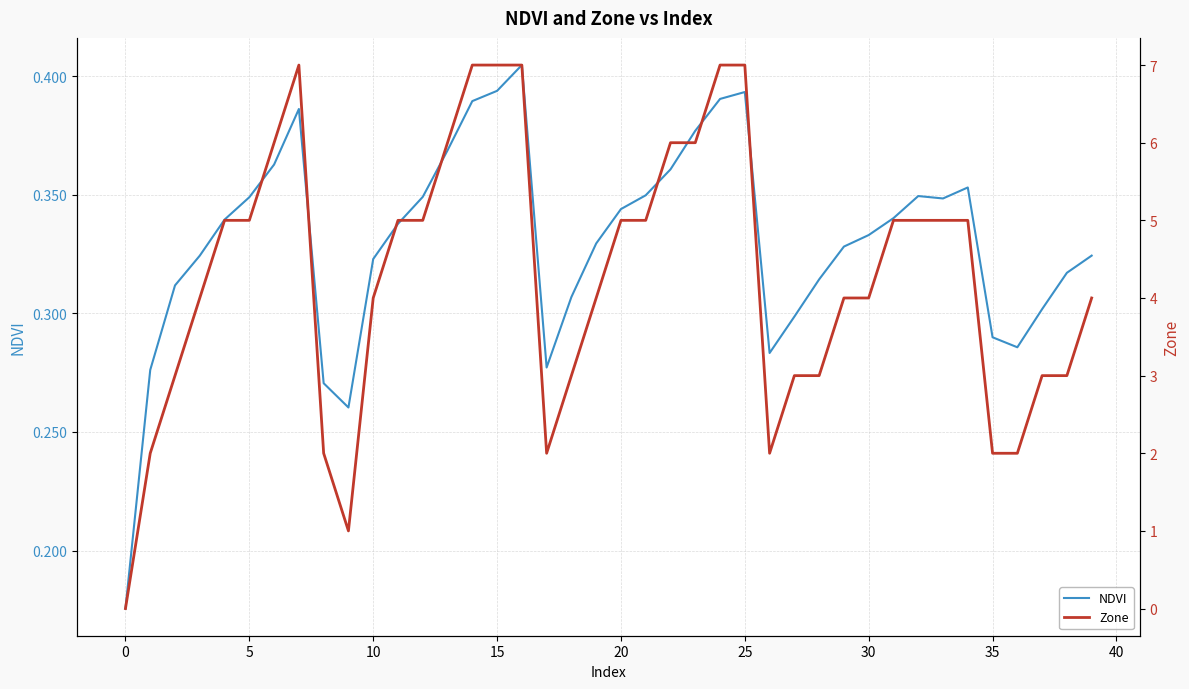

What is the difference between the maximum and minimum values in the Zone series?

7.0